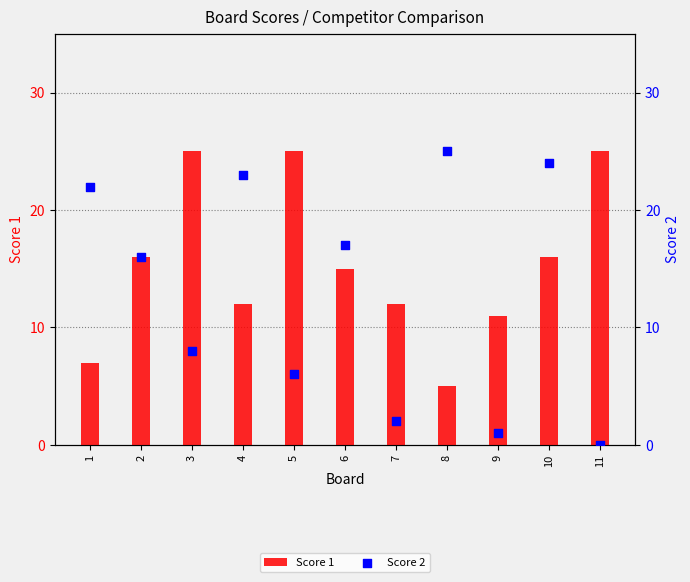

At which category is the sum across all series the highest?

10